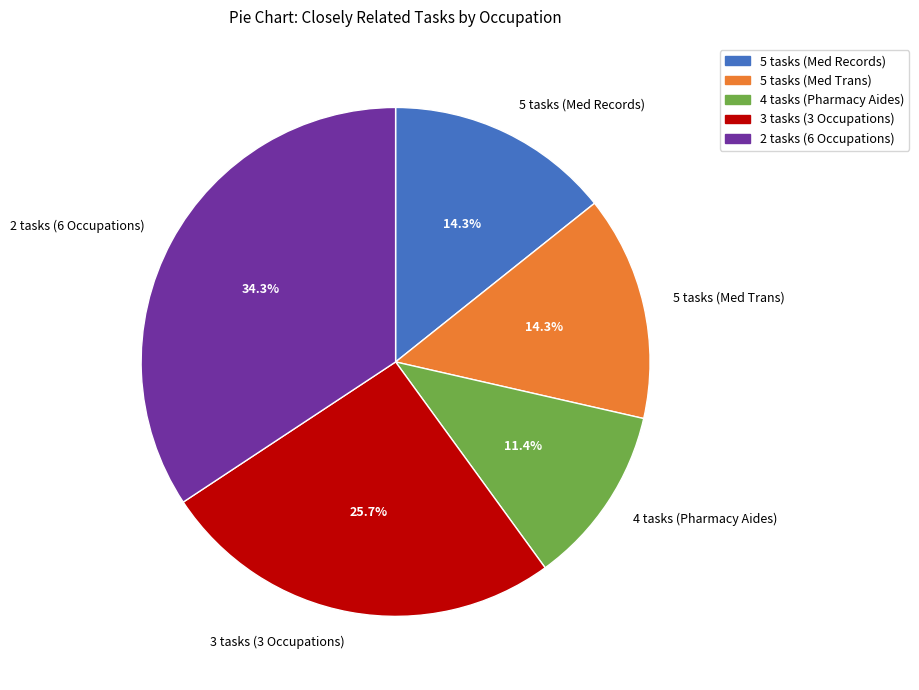

Combined, do 2 tasks (6 Occupations) and 5 tasks (Med Trans) account for over 50%?

No